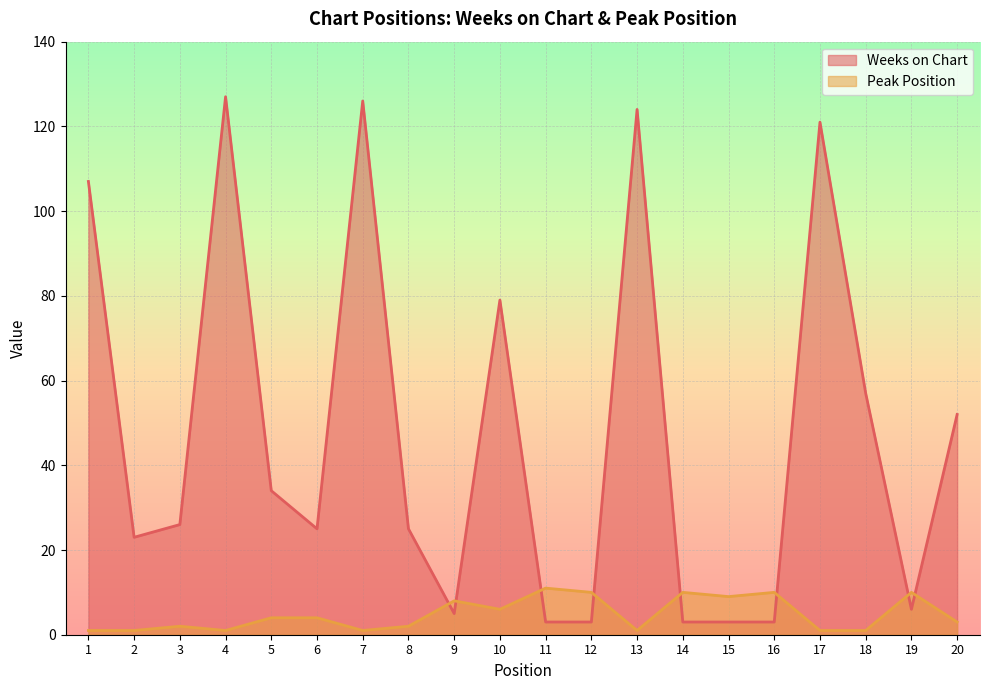

Which series has the widest spread of values?

Weeks on Chart